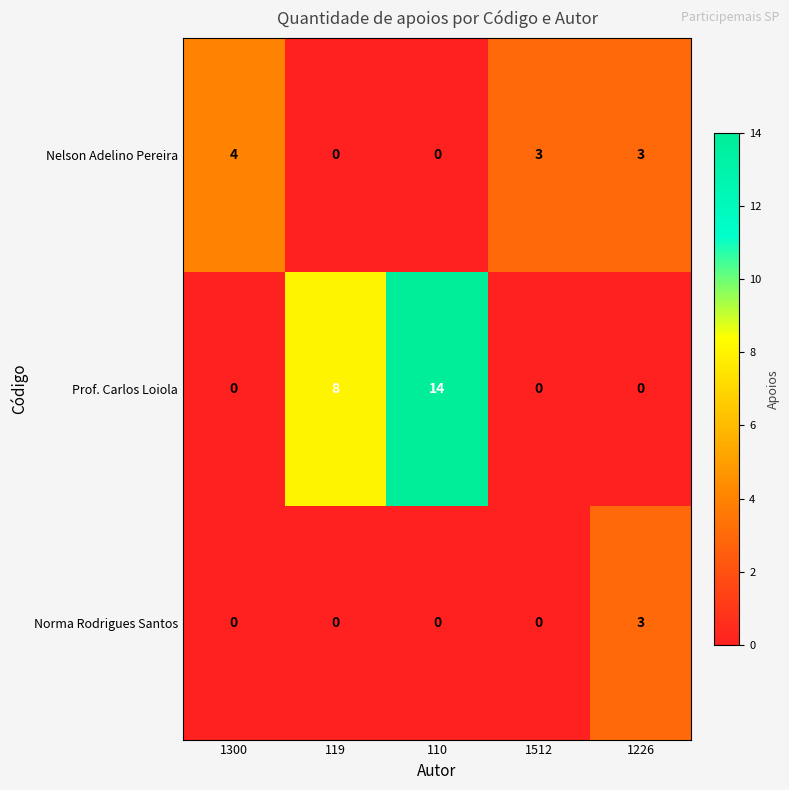

What is the spread (max minus min) of values at 1512?

3